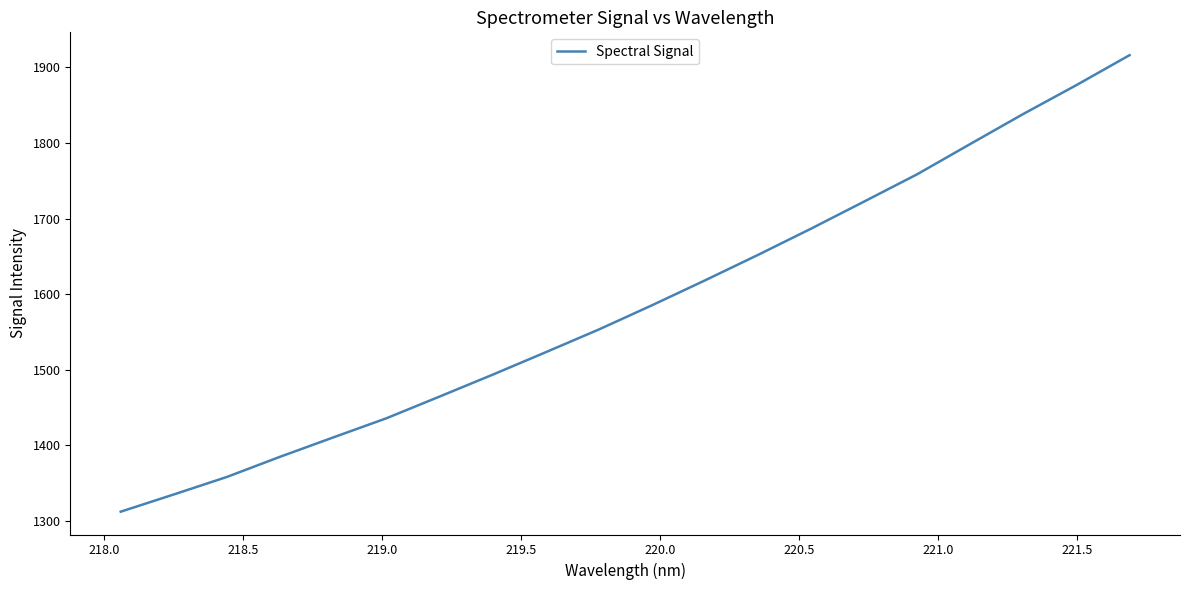

What is the maximum value shown in the chart?

1916.2